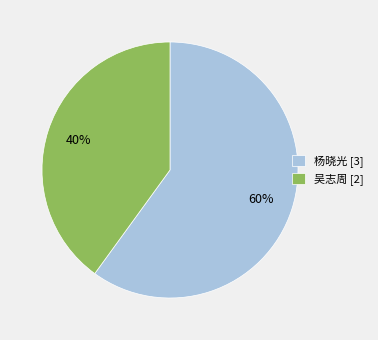

Approximately how many times larger is the value at 杨晓光 [3] compared to 吴志周 [2]?

1.5